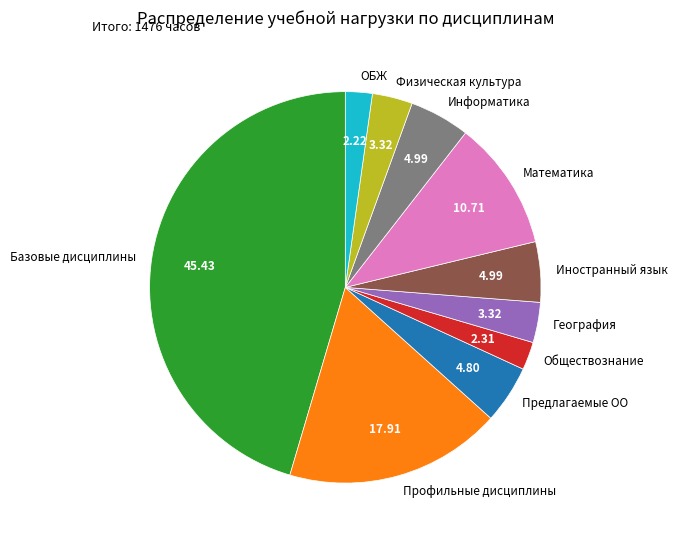

What is the largest slice in the pie chart?

Базовые дисциплины